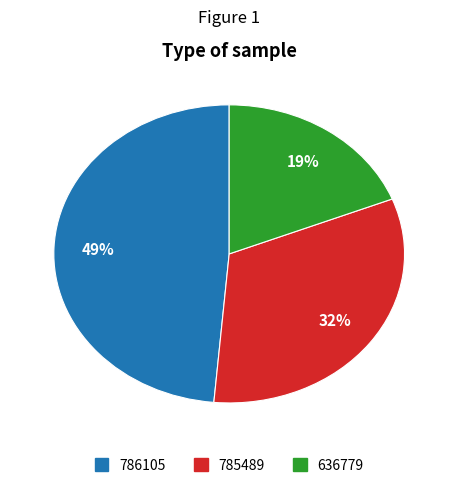

How many slices are in this pie chart?

3